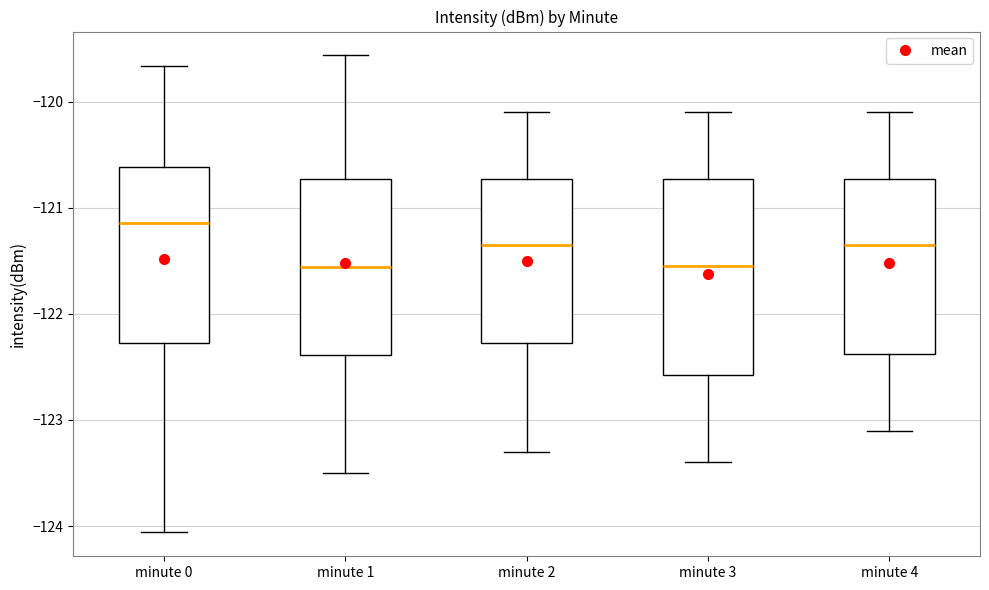

Reading left to right, transcribe this box plot: for each box, give where its median line is, the range the box spans, and where its two whiskers end, as read against the y-axis. The values are not printed on the chart, so give them approximately, as read against the axis.

minute 0: median -121.1, box -122.3 to -120.6, whiskers -124.1 to -119.7
minute 1: median -121.6, box -122.4 to -120.7, whiskers -123.5 to -119.6
minute 2: median -121.3, box -122.3 to -120.7, whiskers -123.3 to -120.1
minute 3: median -121.5, box -122.6 to -120.7, whiskers -123.4 to -120.1
minute 4: median -121.3, box -122.4 to -120.7, whiskers -123.1 to -120.1